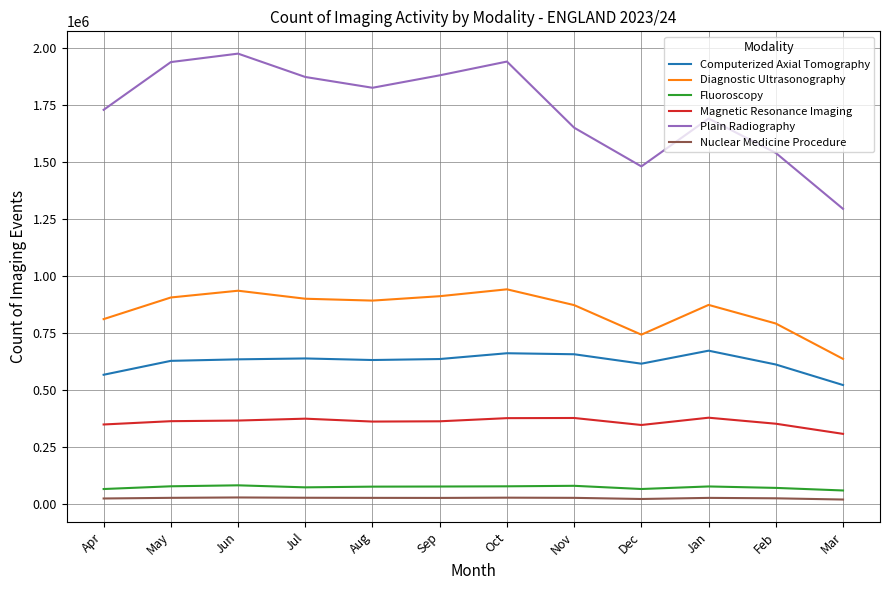

What is the difference between the maximum and minimum values in the Nuclear Medicine Procedure series?

9045